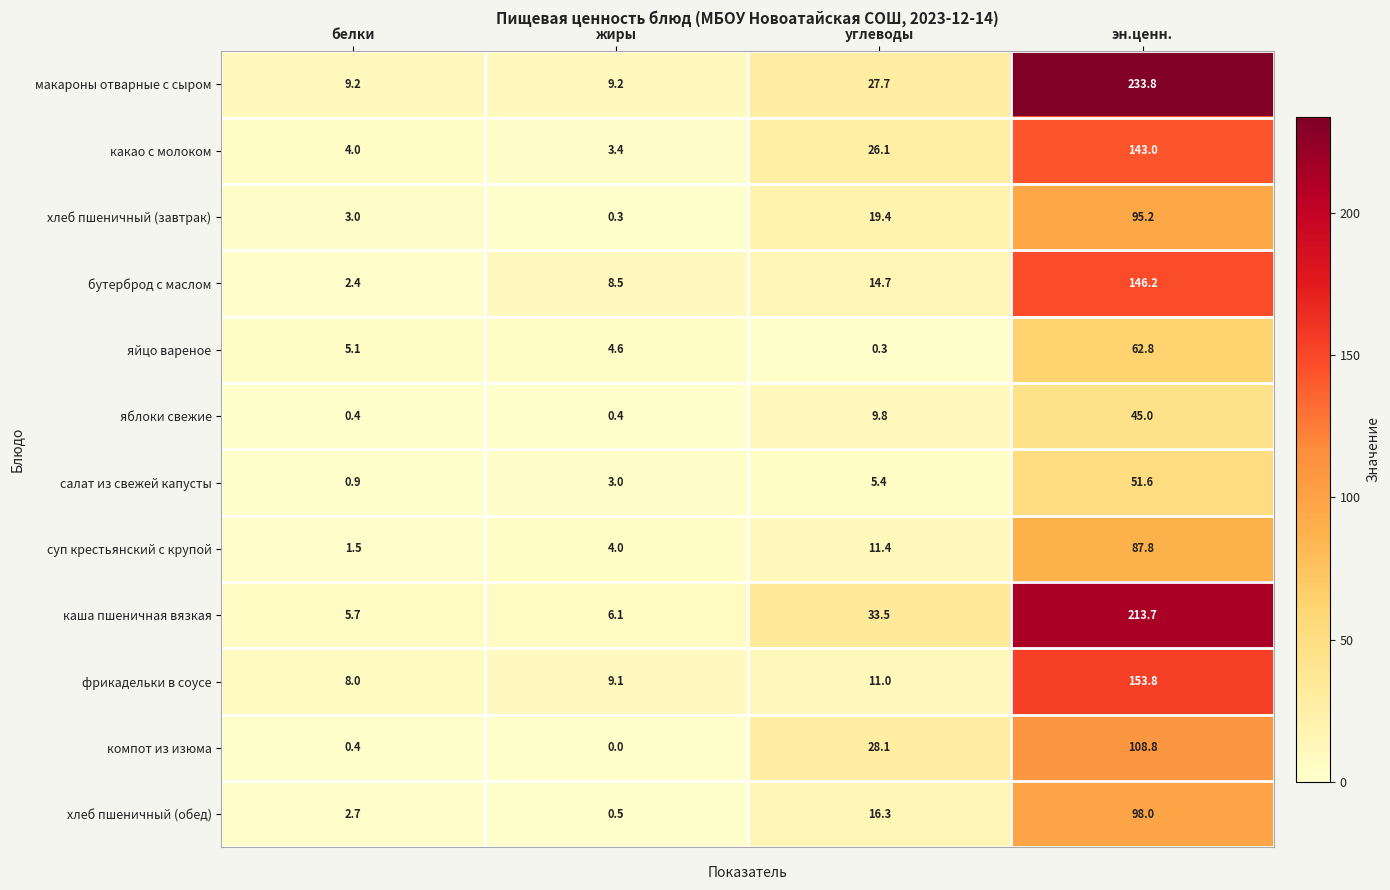

Which category has the lowest value in the каша пшеничная вязкая series?

белки